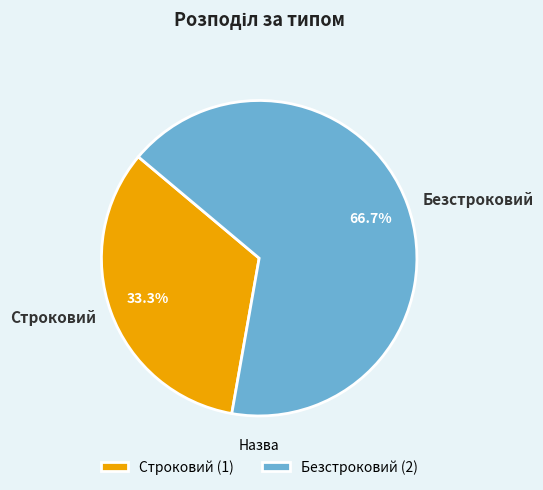

To the nearest percent, what is the average slice percentage?

50%